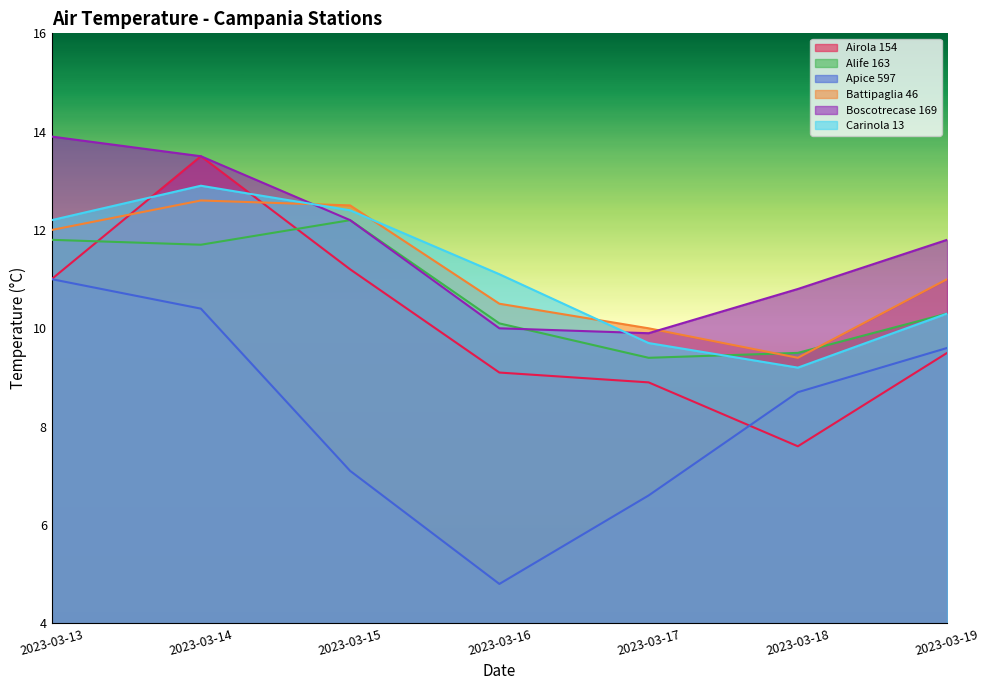

Does the chart have visible grid lines?

No